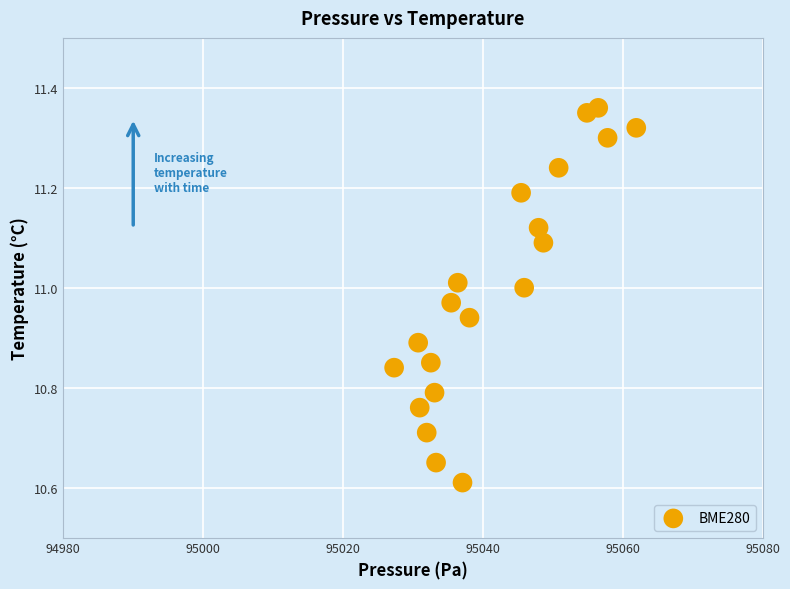

What Y value in the scatter plot is closest to 10?

10.6